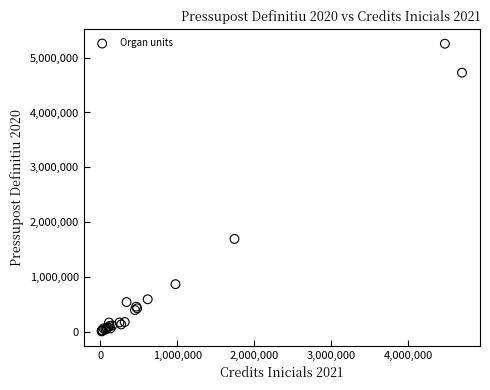

What Y value in the scatter plot is closest to 2629962?

1692412.0